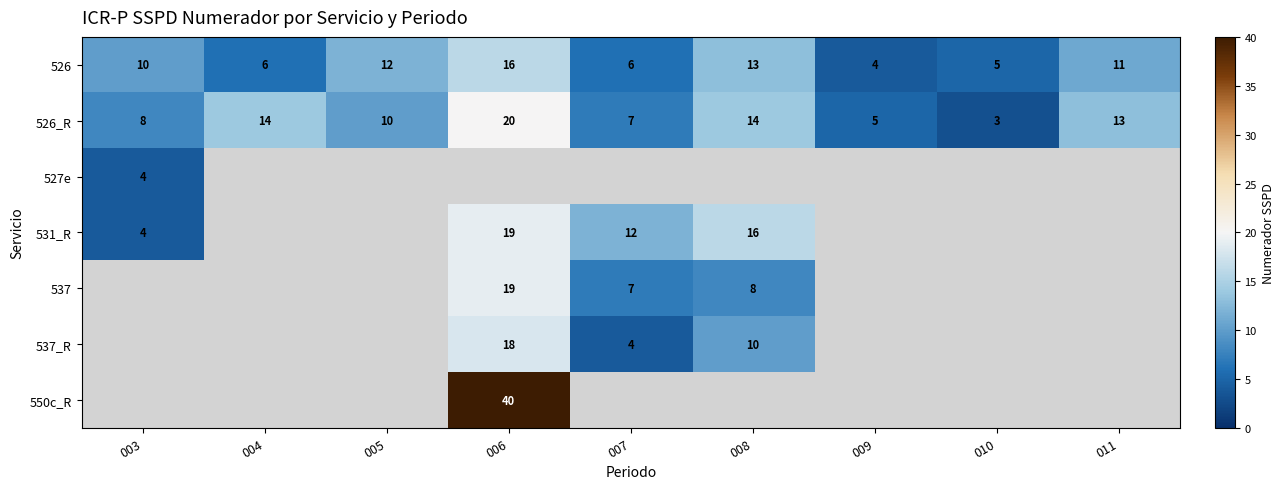

What is the spread (max minus min) of values at 004?

8.0